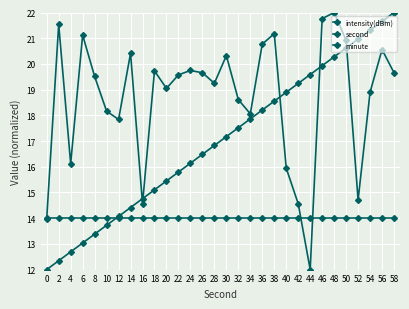

At which category does the chart reach its peak across all series?

48